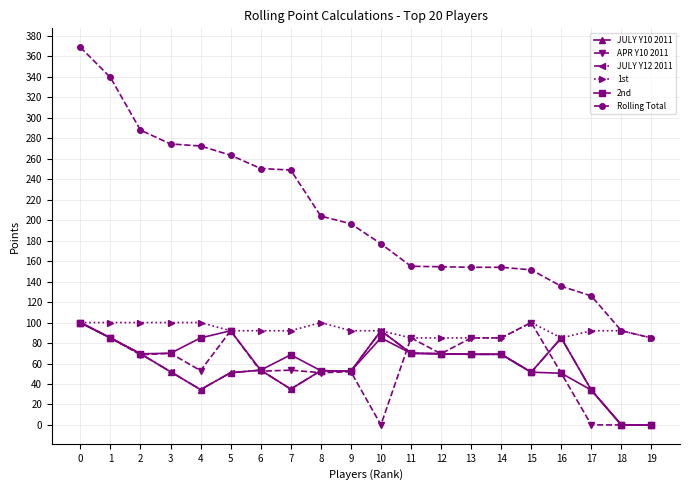

Rank the series at 18 from lowest to highest value.

JULY Y10 2011, APR Y10 2011, JULY Y12 2011, 2nd, 1st, Rolling Total